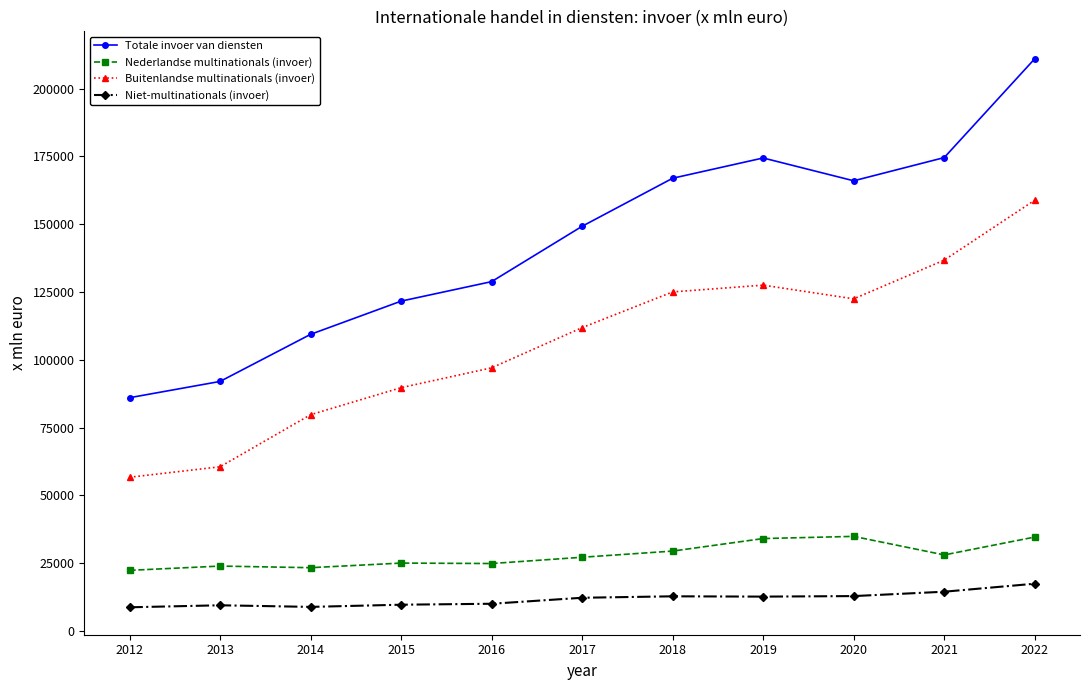

What is the difference between the maximum and minimum values in the Niet-multinationals (invoer) series?

8697